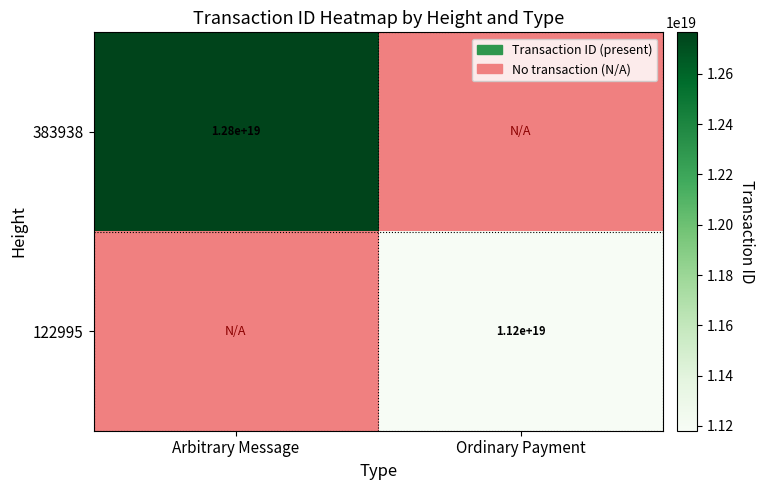

Is it true that 122995 equals 11200000000000000000 at Ordinary Payment?

True